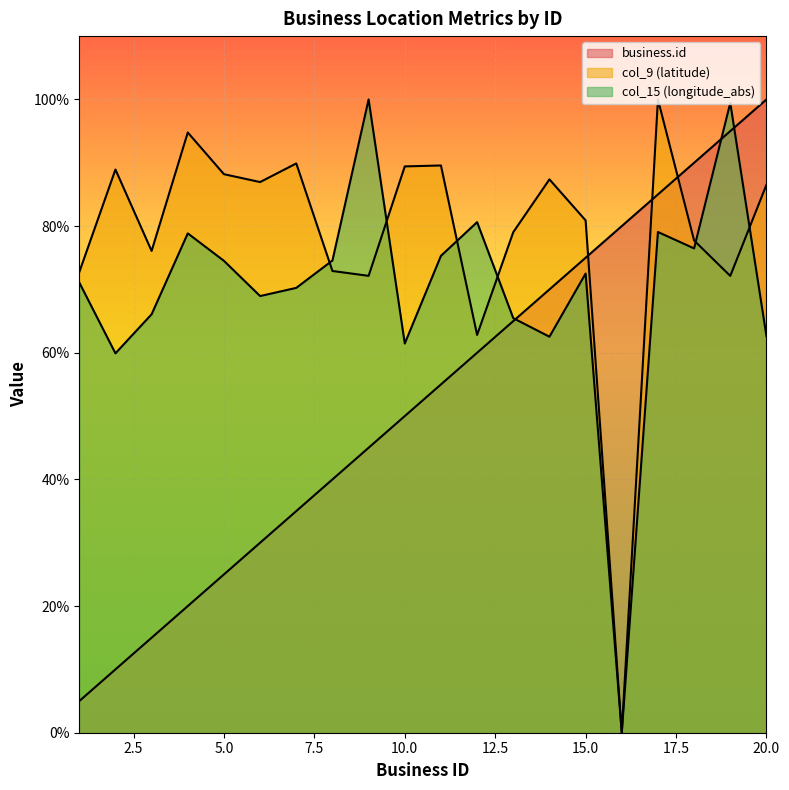

At which category is the sum across all series the highest?

19